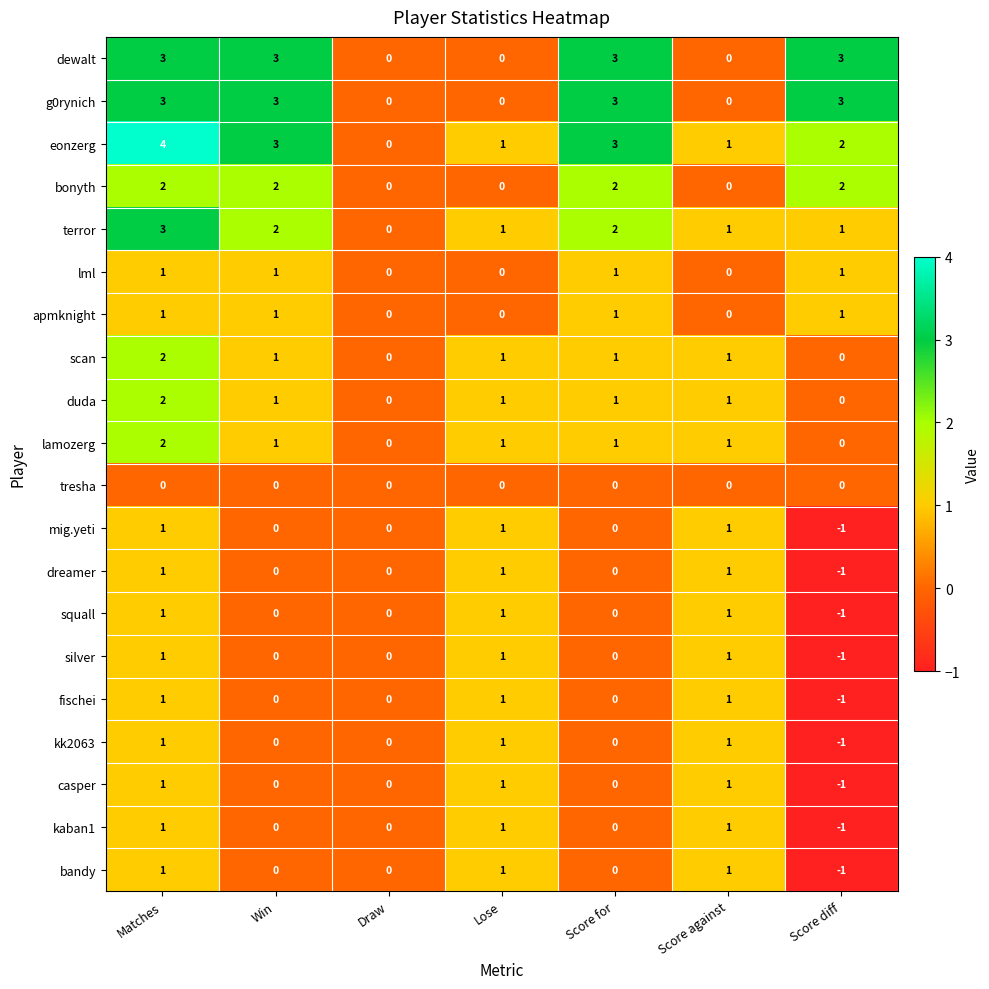

What is the difference between the highest and lowest values at Win?

3